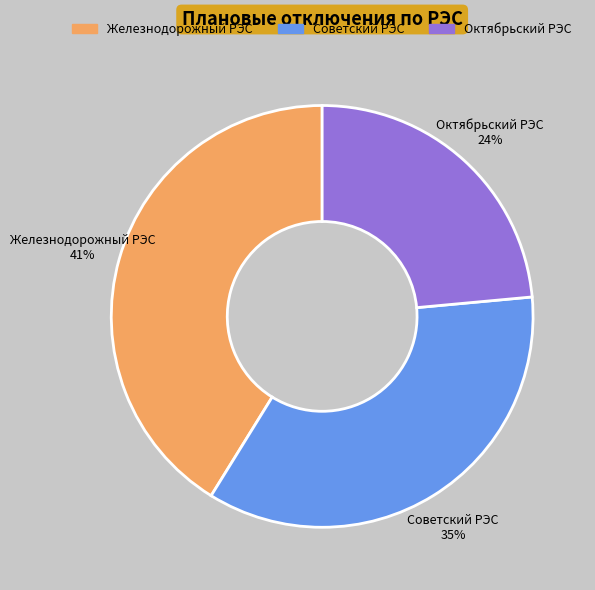

Combined, do Октябрьский РЭС and Железнодорожный РЭС account for over 50%?

Yes